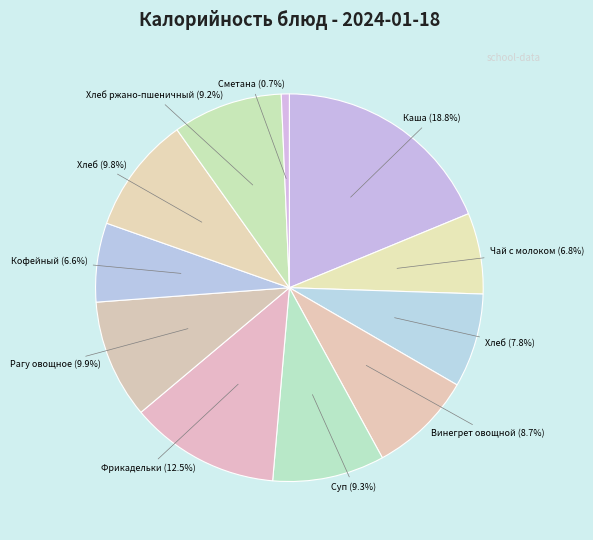

What is the smallest slice in the pie chart?

Сметана